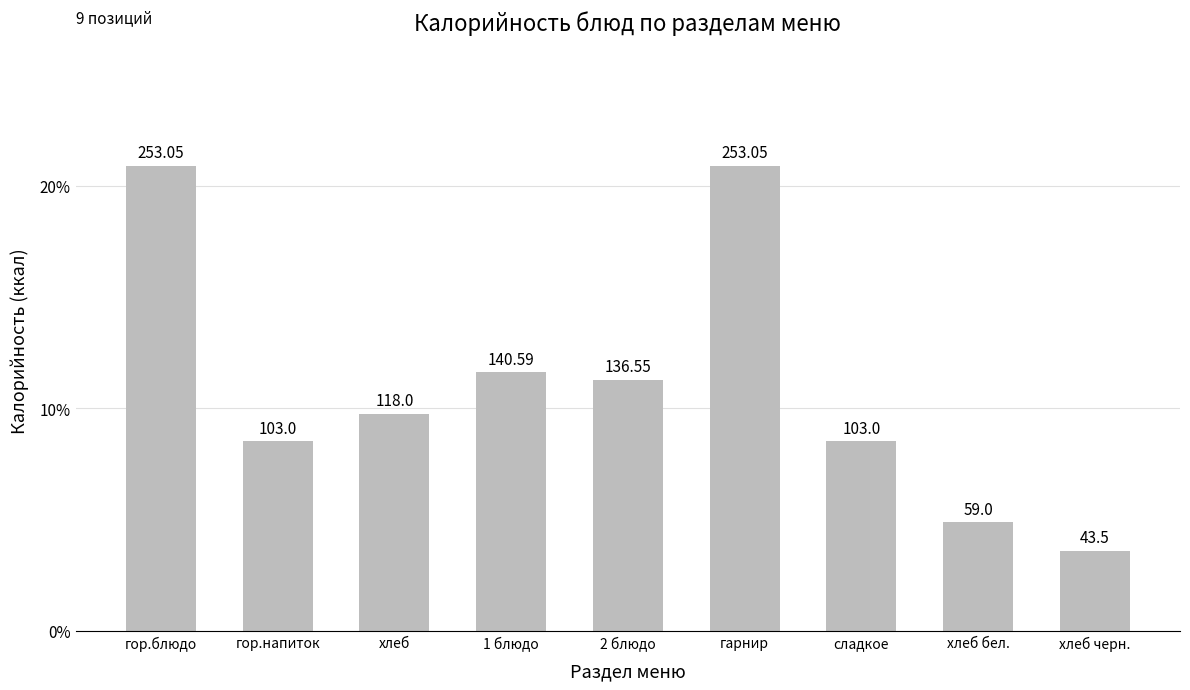

What is the average value?

134.4